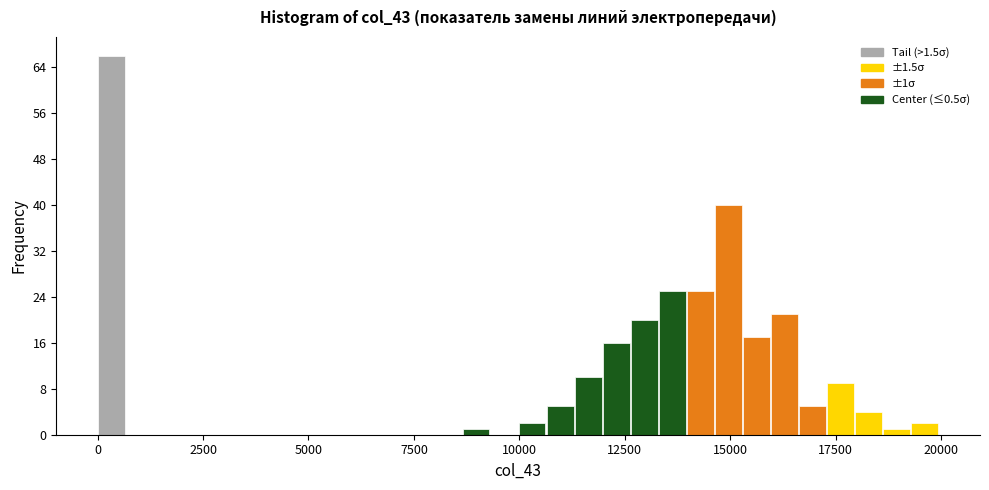

Around what value on the x-axis is the tallest bar? Give the approximate position of its centre, as read against the axis.

500